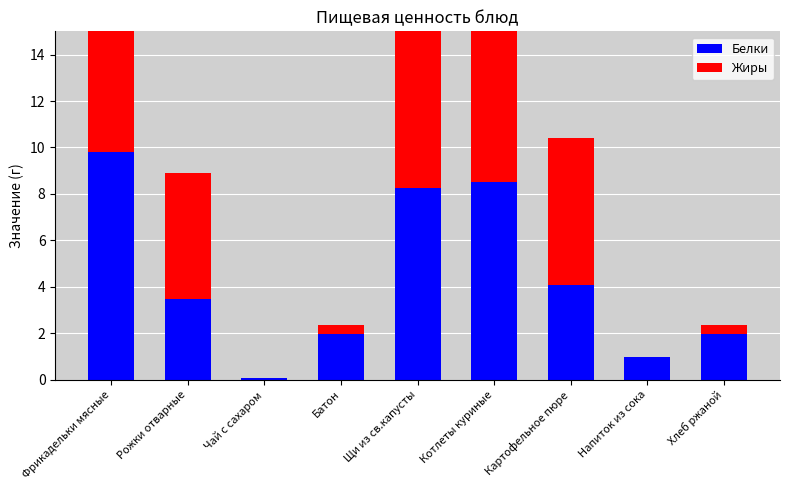

True or false: Белки has a value of 4.1 at Картофельное пюре.

True